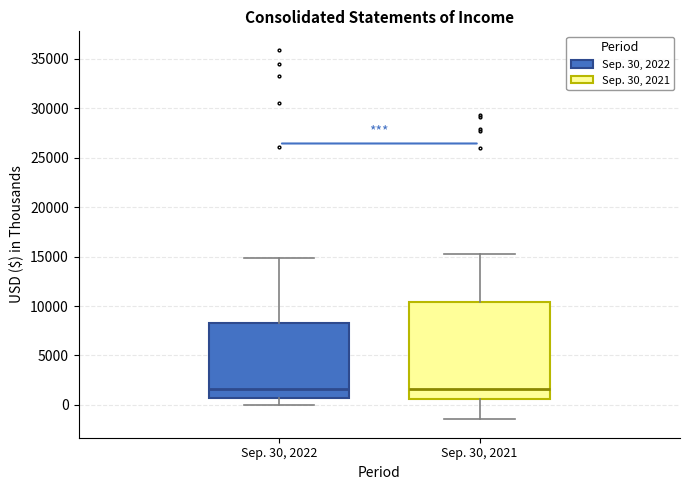

Where does the median line of the box for Sep. 30, 2021 sit on the y-axis? The values are not printed on the chart, so give them approximately, as read against the axis.

1500